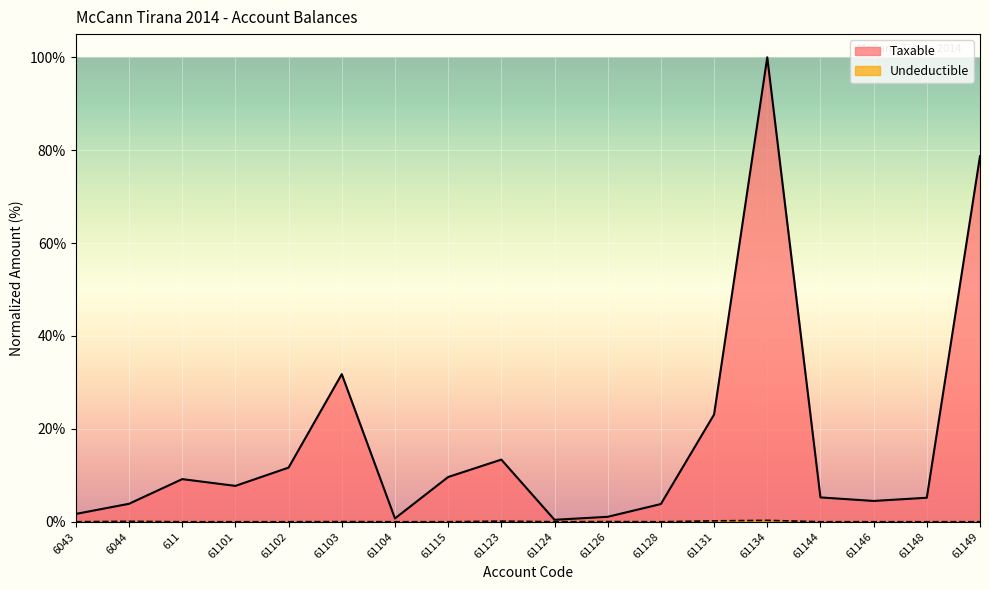

Reading left to right, extract all data points from this chart.

Taxable: 6043=1.7	6044=3.9	611=9.2	61101=7.7	61102=11.7	61103=31.8	61104=0.7	61115=9.6	61123=13.4	61124=0.4	61126=1.1	61128=3.8	61131=23.1	61134=100.0	61144=5.2	61146=4.5	61148=5.2	61149=78.7
Undeductible: 6043=0.0	6044=0.1	611=0.0	61101=0.0	61102=0.0	61103=0.0	61104=0.0	61115=0.0	61123=0.1	61124=0.0	61126=0.0	61128=0.0	61131=0.2	61134=0.3	61144=0.0	61146=0.0	61148=0.0	61149=0.0